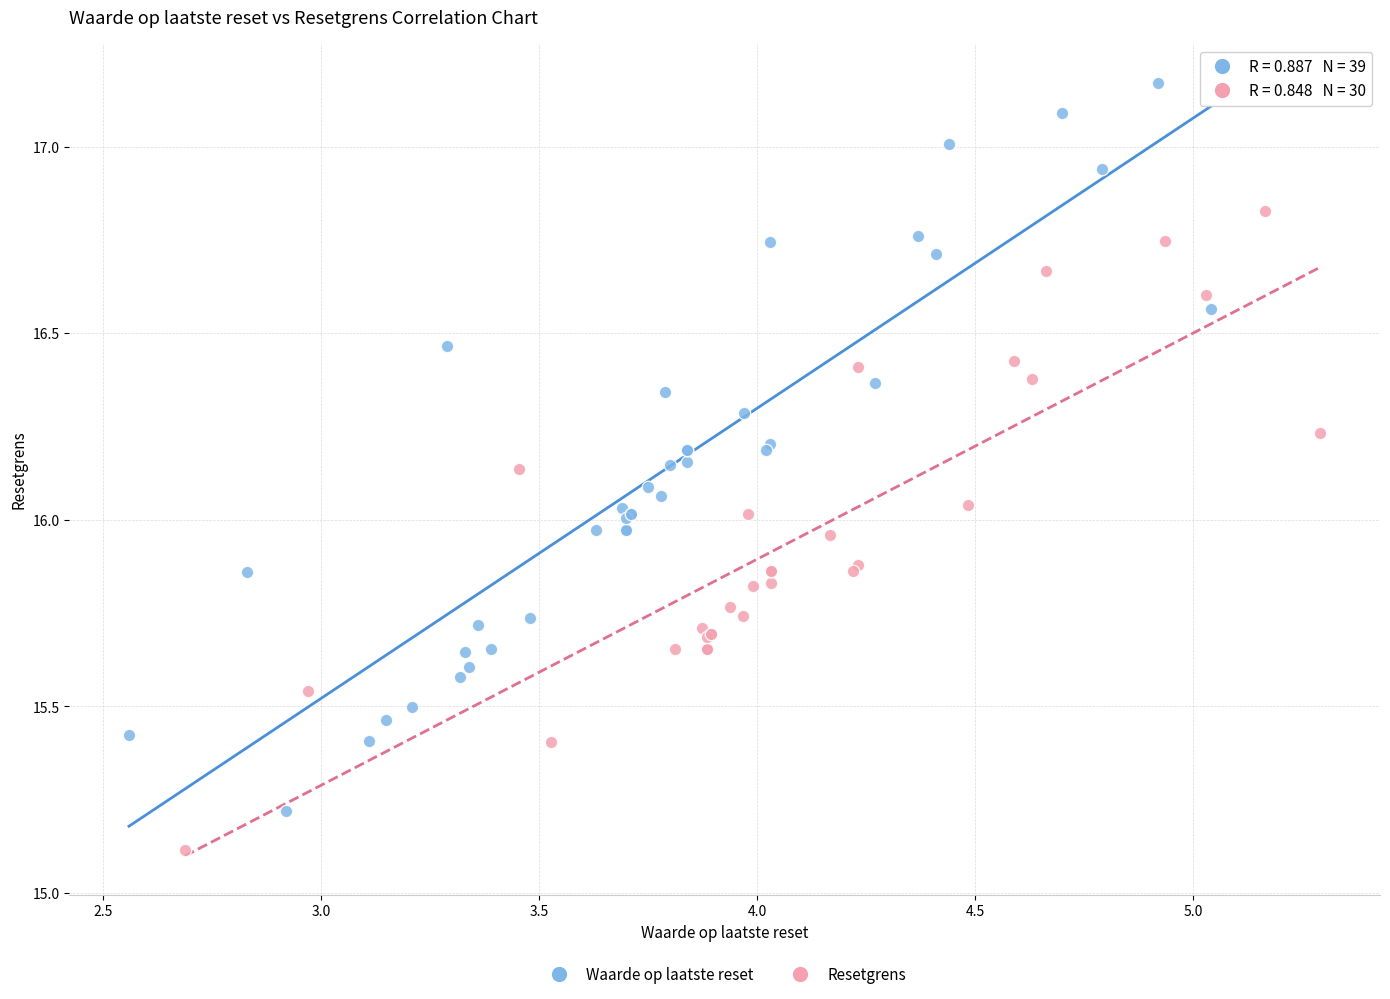

Which series has the largest Y range (max minus min)?

Waarde op laatste reset